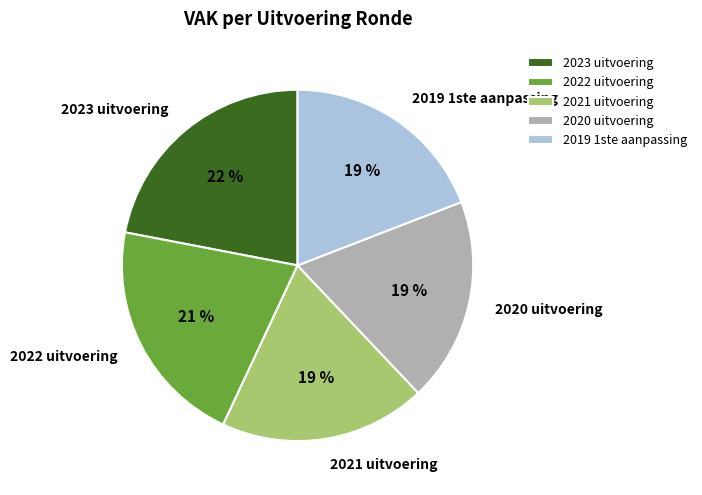

The 2019 1ste aanpassing slice represents 19% of the pie. True or false?

True